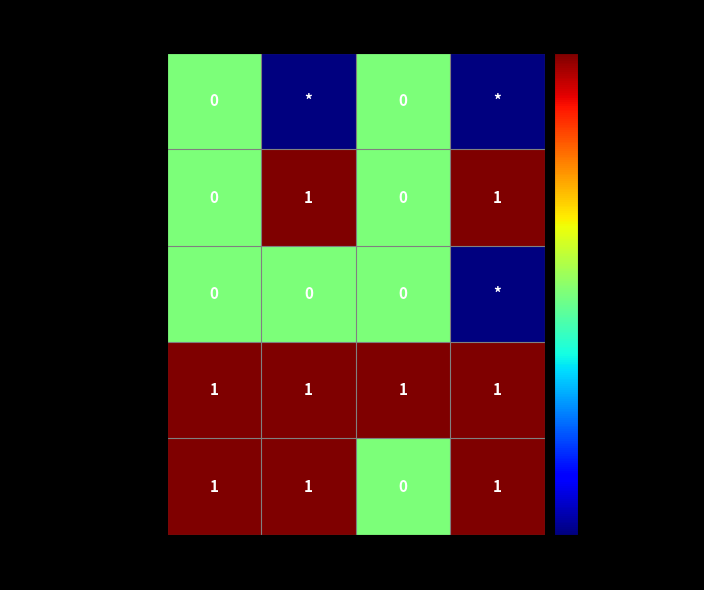

At which category is the sum across all series the highest?

Min